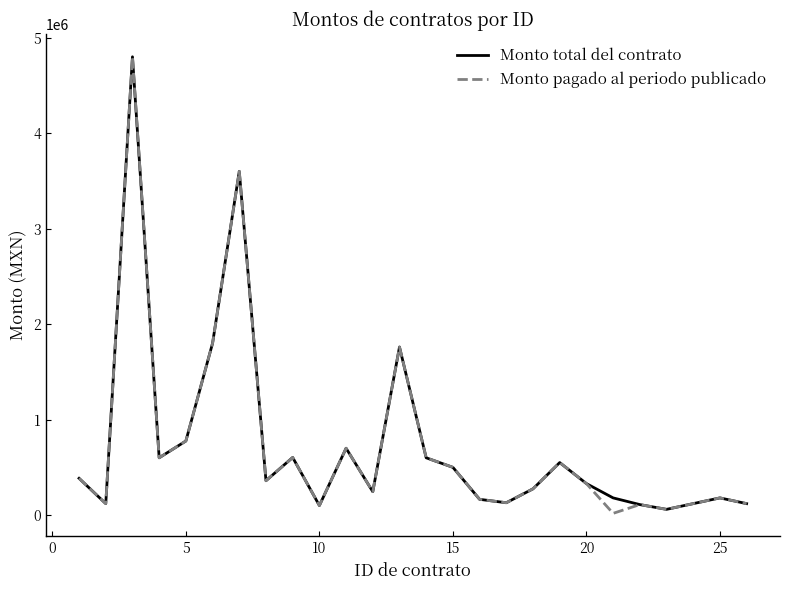

What is the maximum value for Monto pagado al periodo publicado?

4800000.0